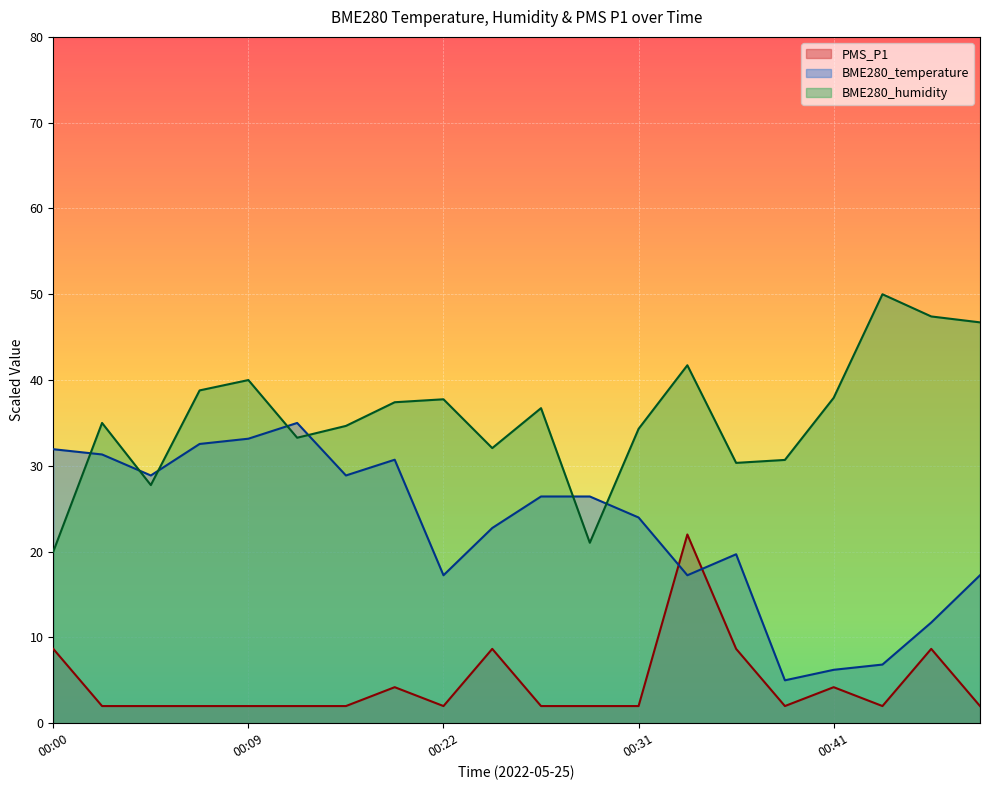

What is the highest value of the BME280_temperature series?

35.0